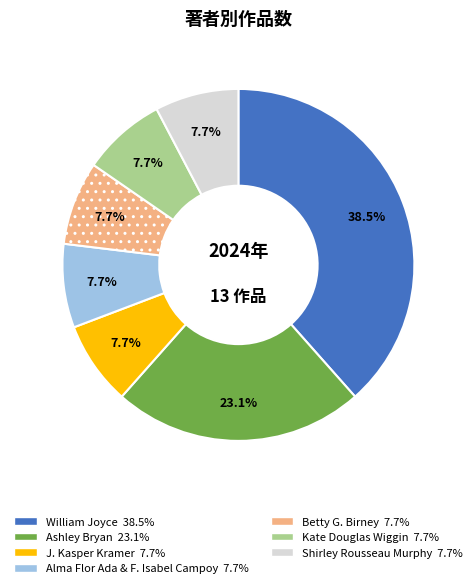

Is there a majority slice in this chart?

No